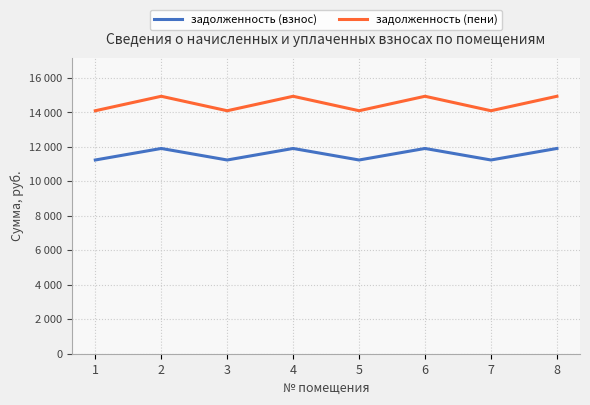

Which series has the largest range (max minus min)?

задолженность (пени)